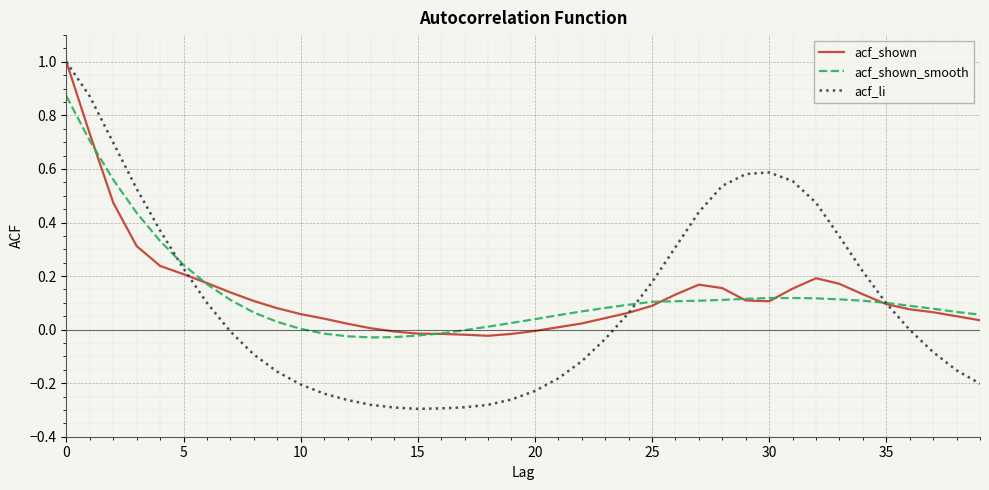

How many lines are shown in the chart?

3